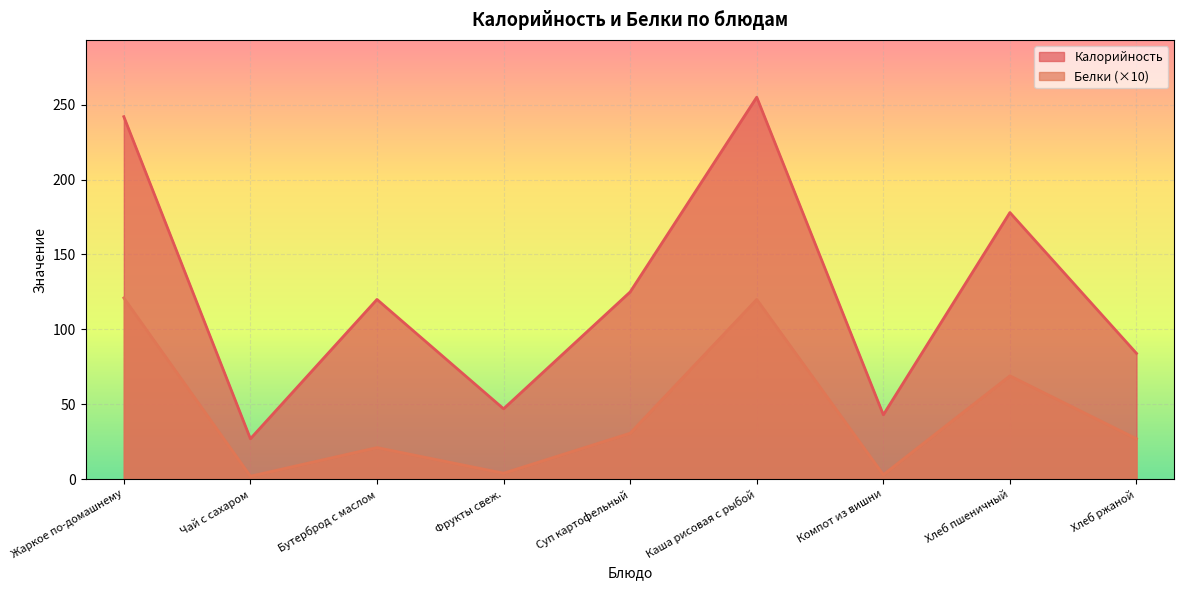

Reading right to left, transcribe all the data shown in this chart.

Калорийность: Хлеб ржаной=84.0	Хлеб пшеничный=178.0	Компот из вишни=43.0	Каша рисовая с рыбой=255.0	Суп картофельный=125.0	Фрукты свеж.=47.0	Бутерброд с маслом=120.0	Чай с сахаром=27.0	Жаркое по-домашнему=242.0
Белки: Хлеб ржаной=27.0	Хлеб пшеничный=69.0	Компот из вишни=3.0	Каша рисовая с рыбой=120.0	Суп картофельный=30.7	Фрукты свеж.=4.0	Бутерброд с маслом=21.1	Чай с сахаром=2.0	Жаркое по-домашнему=121.0